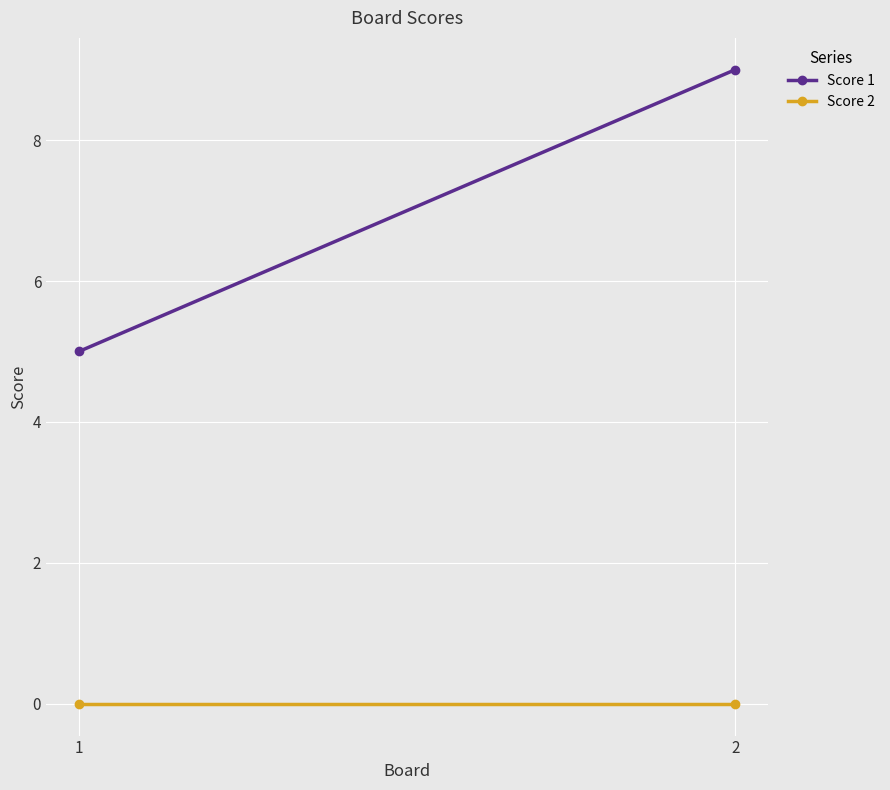

At which label is Score 2 closest to 0?

1